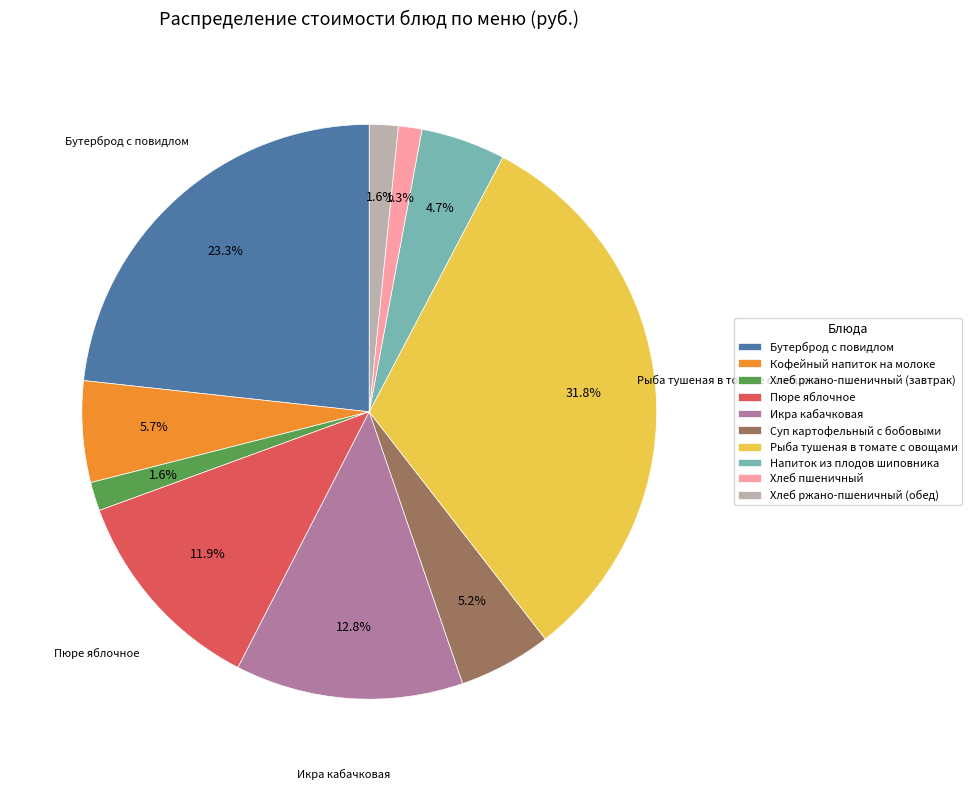

Between Кофейный напиток на молоке and Хлеб ржано-пшеничный (обед), which is larger?

Кофейный напиток на молоке